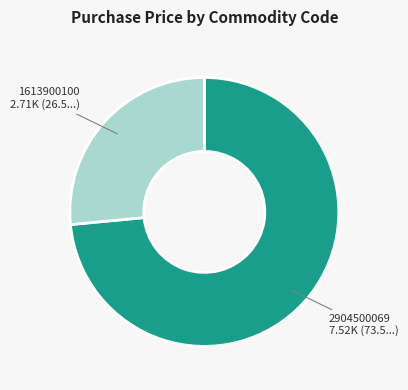

Is there a majority slice in this chart?

Yes